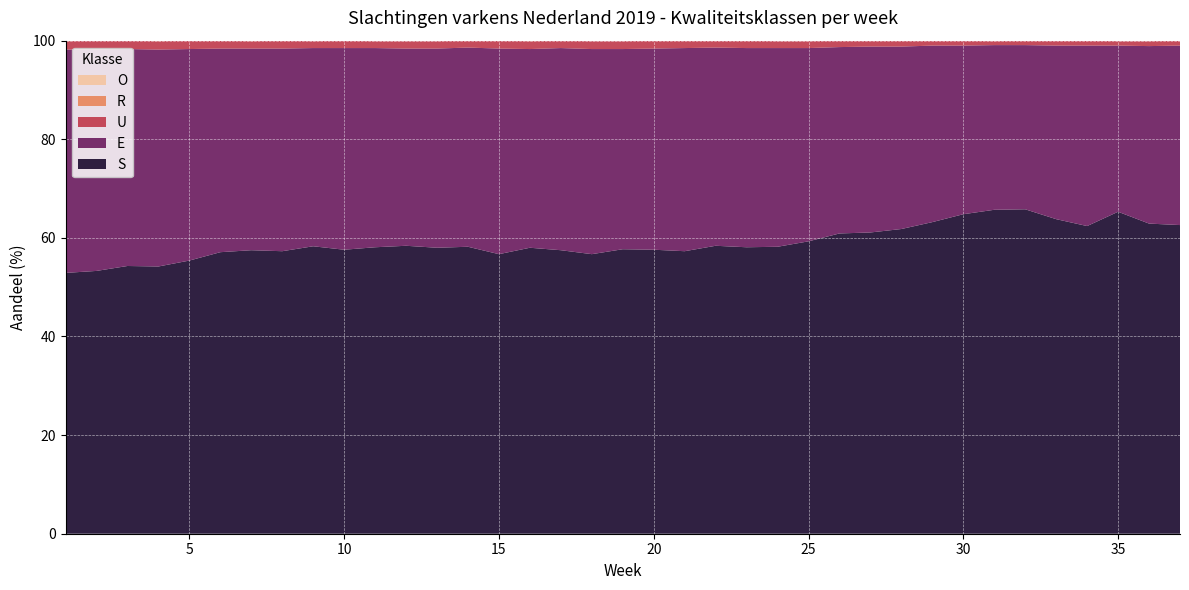

Reading right to left, what are all the values shown in this chart?

S: 62.6	62.9	65.3	62.4	63.8	65.8	65.7	64.8	63.2	61.8	61.1	60.9	59.3	58.2	58.1	58.4	57.3	57.6	57.7	56.7	57.5	58.0	56.7	58.2	58.0	58.4	58.1	57.6	58.3	57.3	57.5	57.1	55.4	54.2	54.3	53.3	52.9
E: 36.4	36.0	33.7	36.6	35.2	33.3	33.4	34.2	35.8	37.0	37.7	37.8	39.2	40.3	40.4	40.2	41.2	40.8	40.6	41.6	41.0	40.3	41.7	40.4	40.4	40.0	40.4	40.9	40.2	41.1	40.9	41.3	42.9	44.0	44.0	44.9	45.3
U: 1.0	1.0	0.9	1.1	1.0	0.9	0.8	1.0	1.0	1.2	1.2	1.3	1.4	1.4	1.5	1.4	1.5	1.6	1.6	1.6	1.5	1.6	1.6	1.4	1.5	1.5	1.4	1.5	1.4	1.6	1.5	1.6	1.7	1.7	1.7	1.8	1.7
R: 0.0	0.0	0.0	0.0	0.0	0.0	0.0	0.0	0.0	0.0	0.0	0.0	0.0	0.0	0.0	0.0	0.0	0.0	0.0	0.0	0.0	0.1	0.0	0.1	0.0	0.0	0.0	0.1	0.0	0.0	0.1	0.1	0.1	0.1	0.1	0.1	0.1
O: 0.0	0.0	0.0	0.0	0.0	0.0	0.0	0.0	0.0	0.0	0.0	0.0	0.0	0.0	0.0	0.0	0.0	0.0	0.0	0.0	0.0	0.0	0.0	0.0	0.0	0.0	0.0	0.0	0.0	0.0	0.0	0.0	0.0	0.0	0.0	0.0	0.0